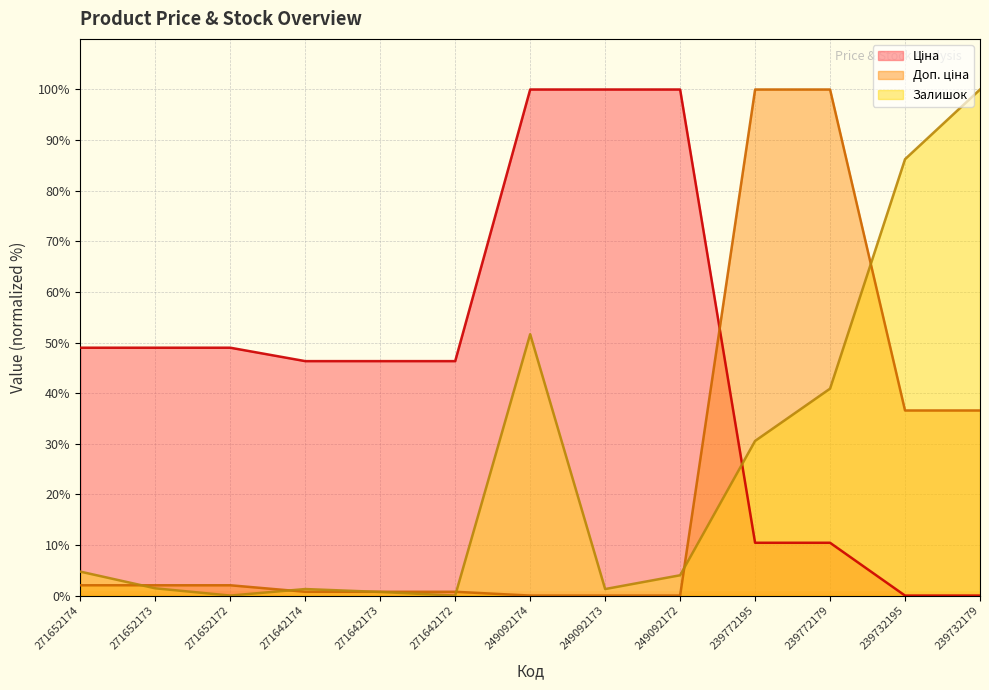

Reading right to left, list all the values displayed in this chart.

Ціна: 0.0	0.0	10.4	10.4	100.0	100.0	100.0	46.3	46.3	46.3	49.0	49.0	49.0
Доп. ціна: 36.6	36.6	100.0	100.0	0.0	0.0	0.0	0.8	0.8	0.8	2.0	2.0	2.0
Залишок: 100.0	86.2	40.9	30.6	4.0	1.3	51.6	0.0	0.7	1.3	0.0	1.4	4.7